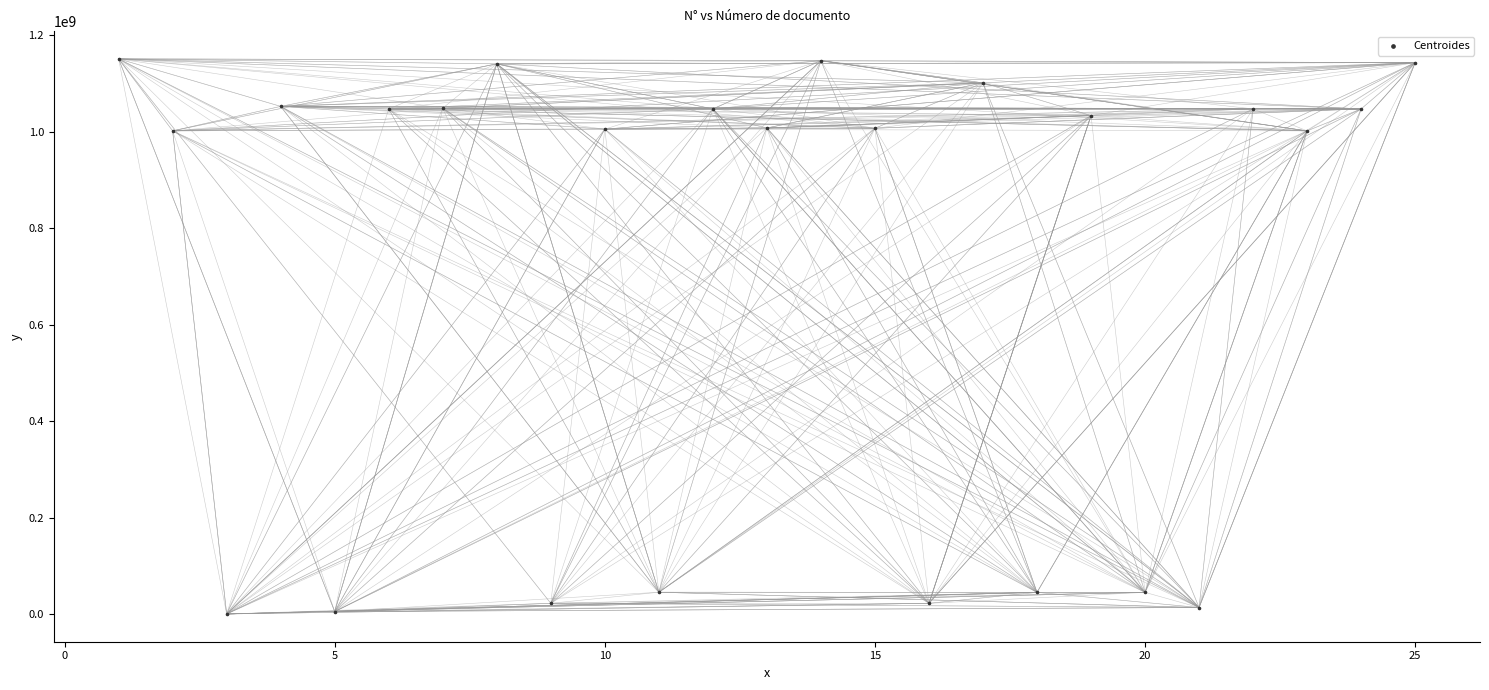

What is the range of X values (max minus min)?

24